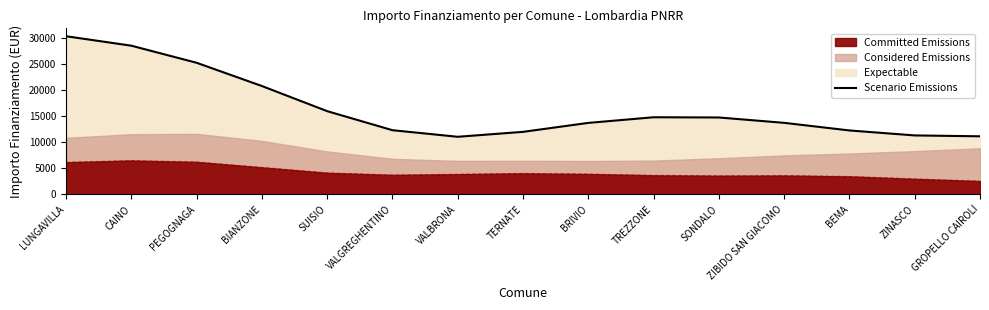

Does the chart have visible grid lines?

No